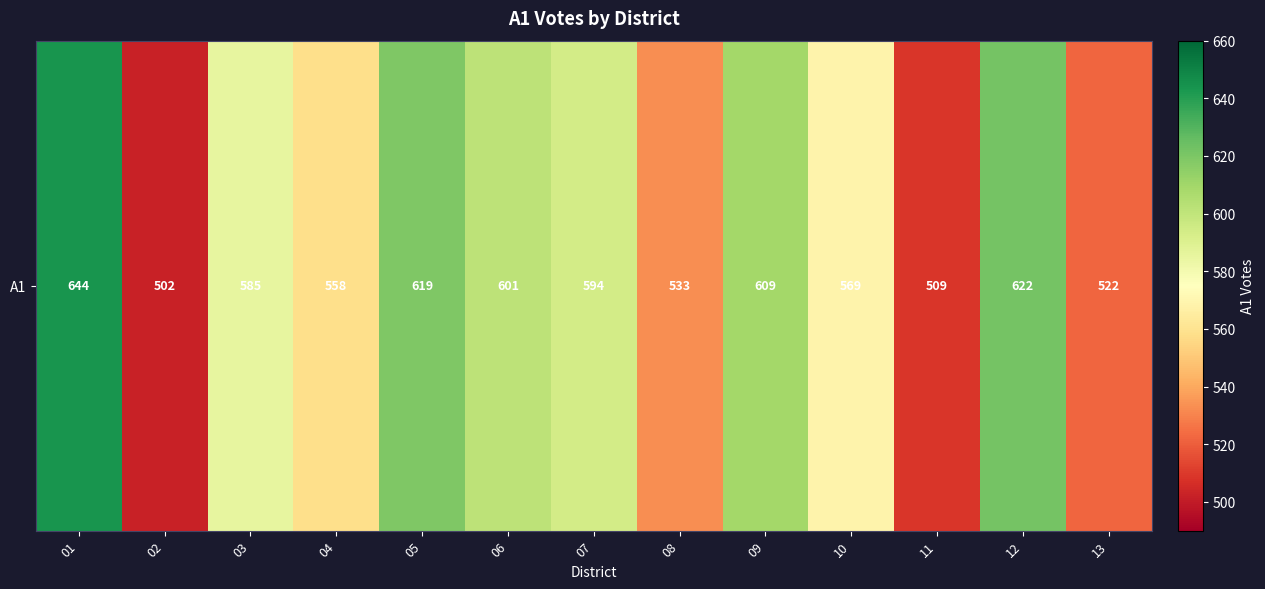

What is the average value?

574